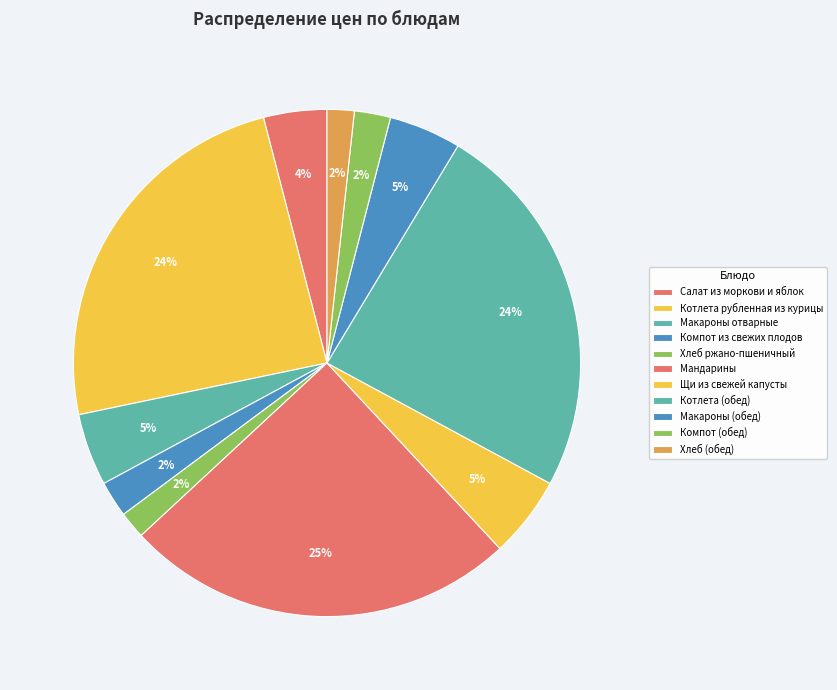

Approximately how many times larger is the value at Макароны (обед) compared to Котлета (обед)?

0.2